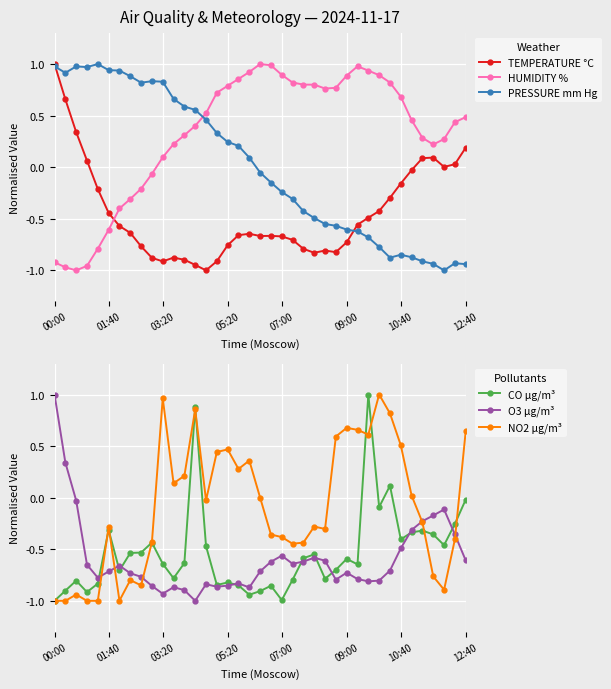

Which series has the largest total across all categories?

HUMIDITY %